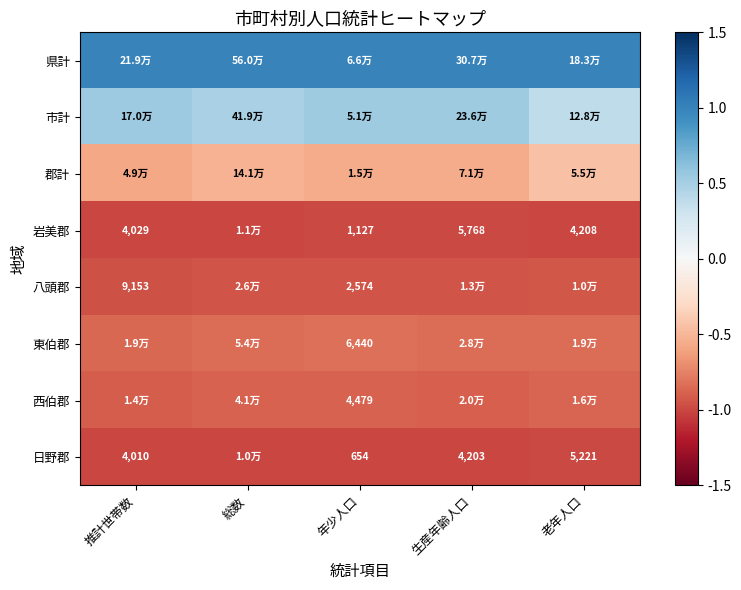

At 推計世帯数, list the series in order from smallest to largest.

日野郡, 岩美郡, 八頭郡, 西伯郡, 東伯郡, 郡計, 市計, 県計